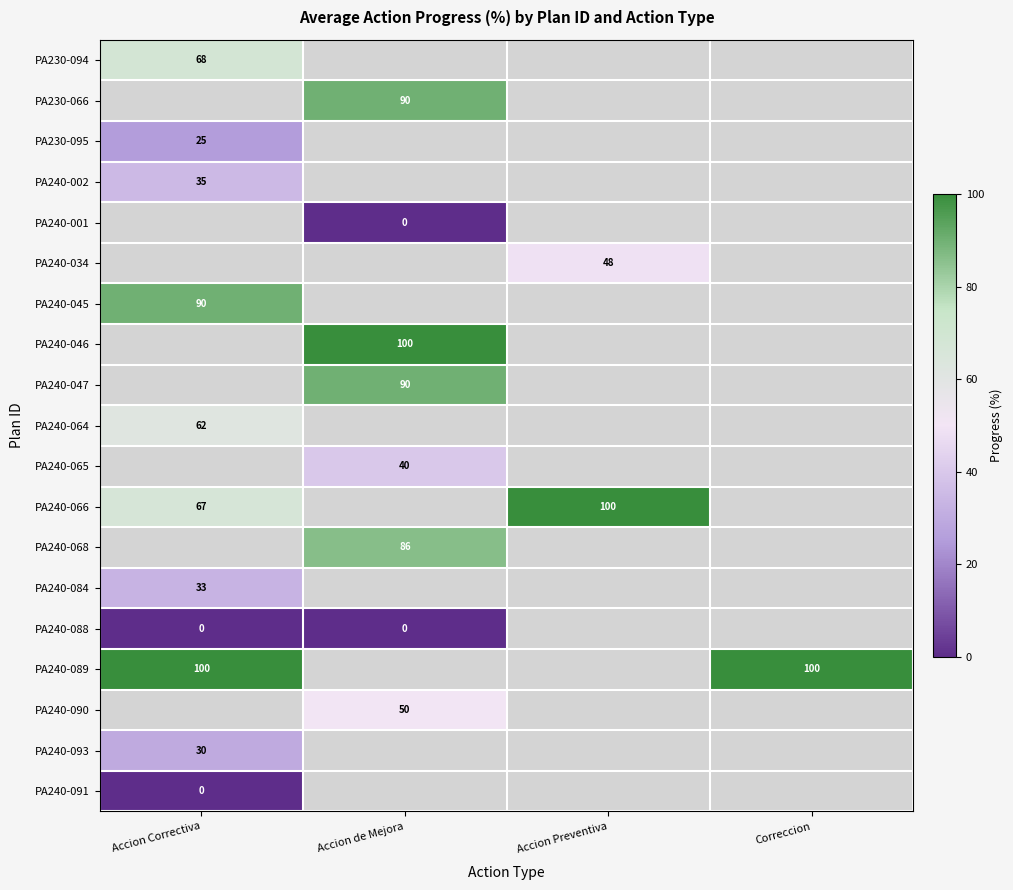

At which category is the sum across all series the highest?

Accion Correctiva